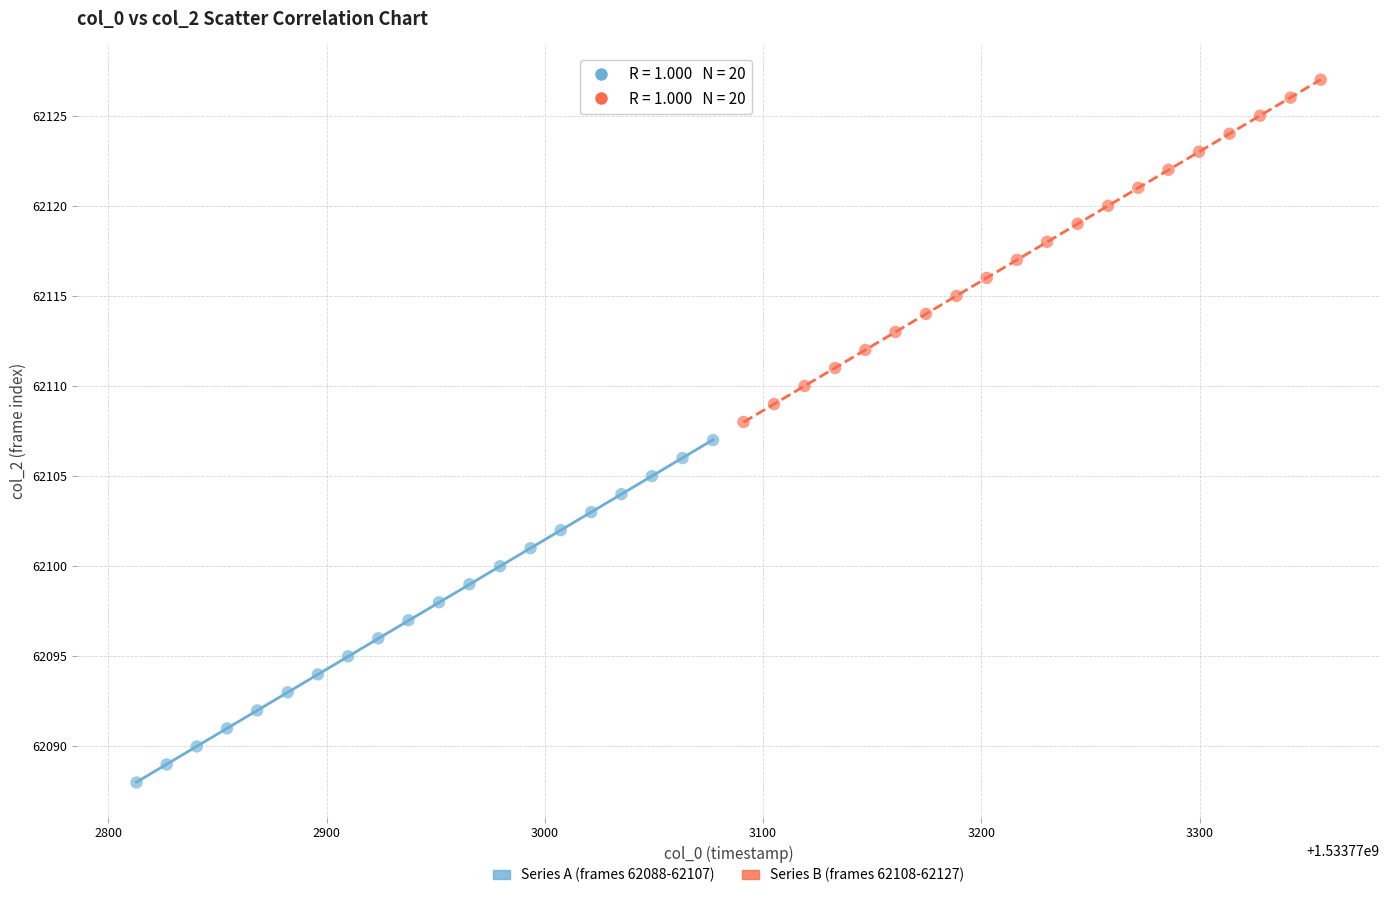

Which series contains the highest Y value?

Series B (frames 62108-62127)